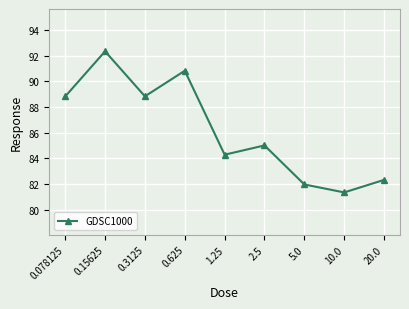

How many data points are above 85?

5